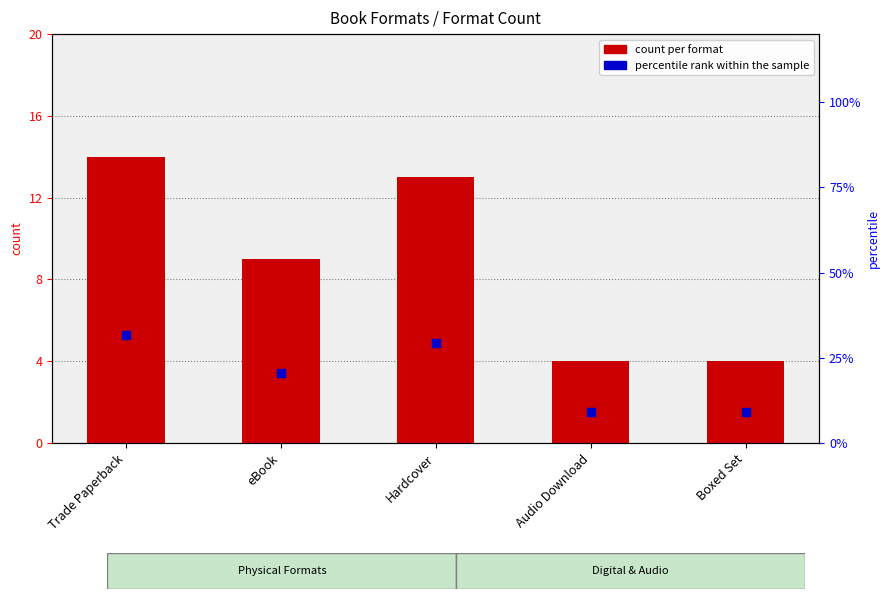

Is the value of count per format at Boxed Set greater than the value of percentile rank within the sample at Hardcover?

No